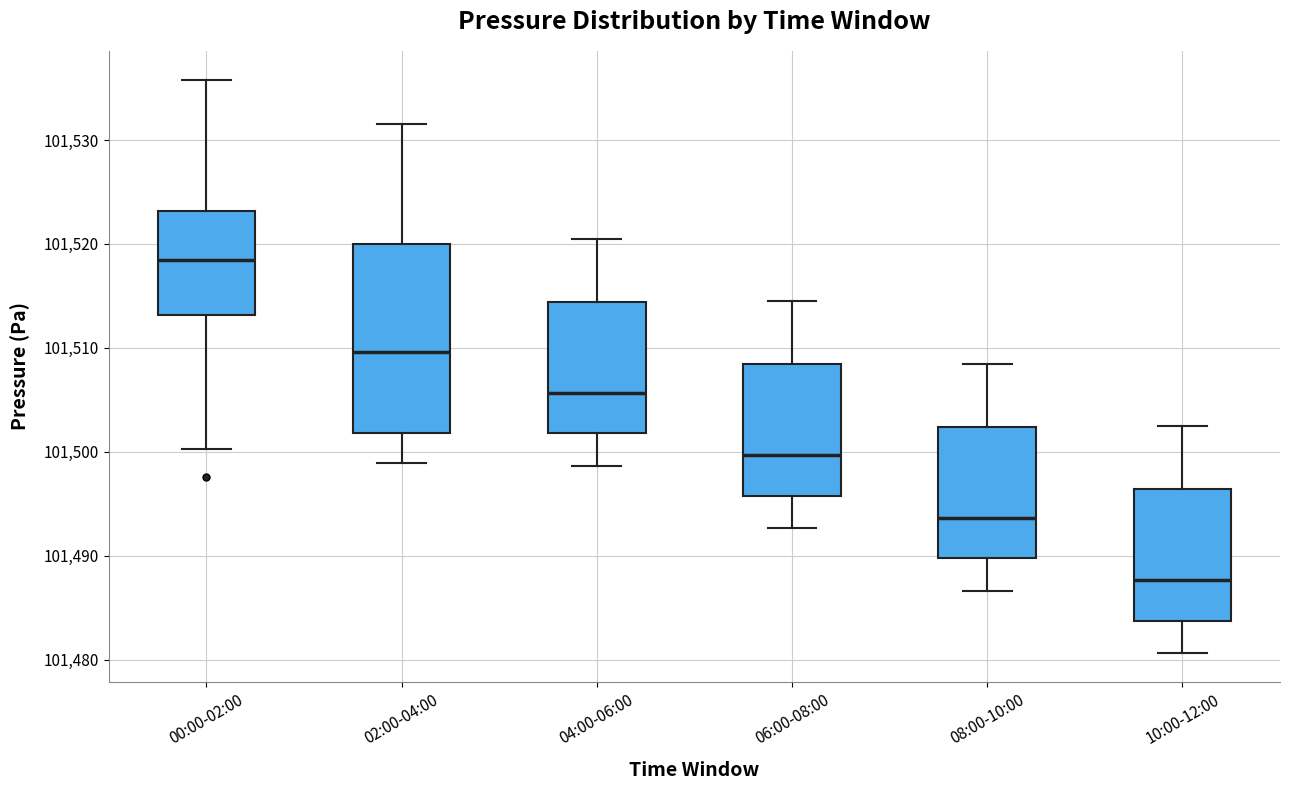

Which box's median line is the highest?

00:00-02:00